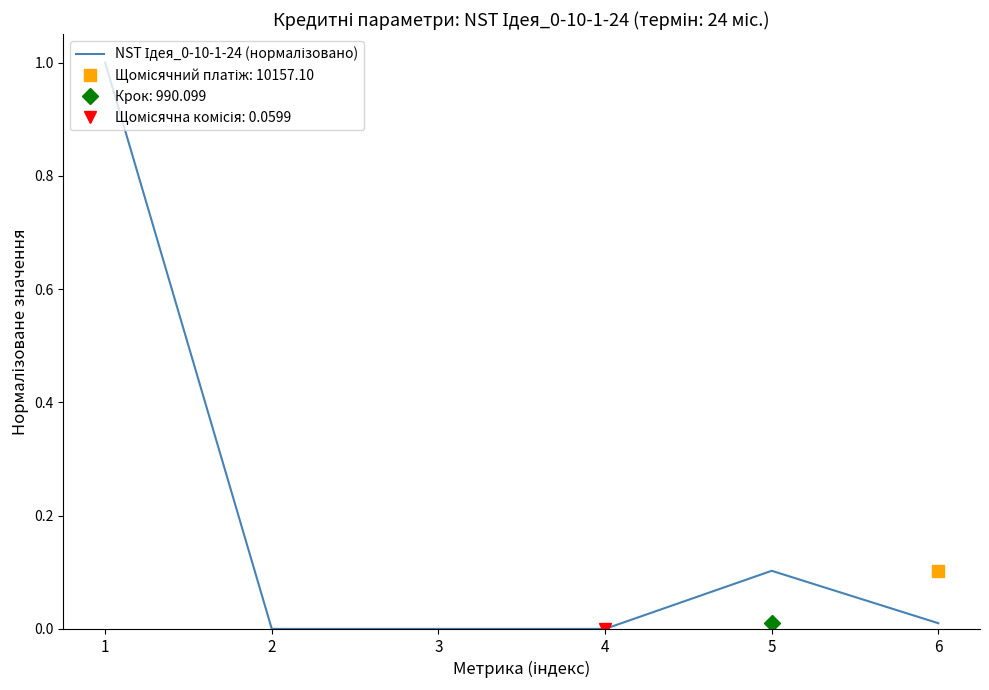

Where is the first local minimum?

3